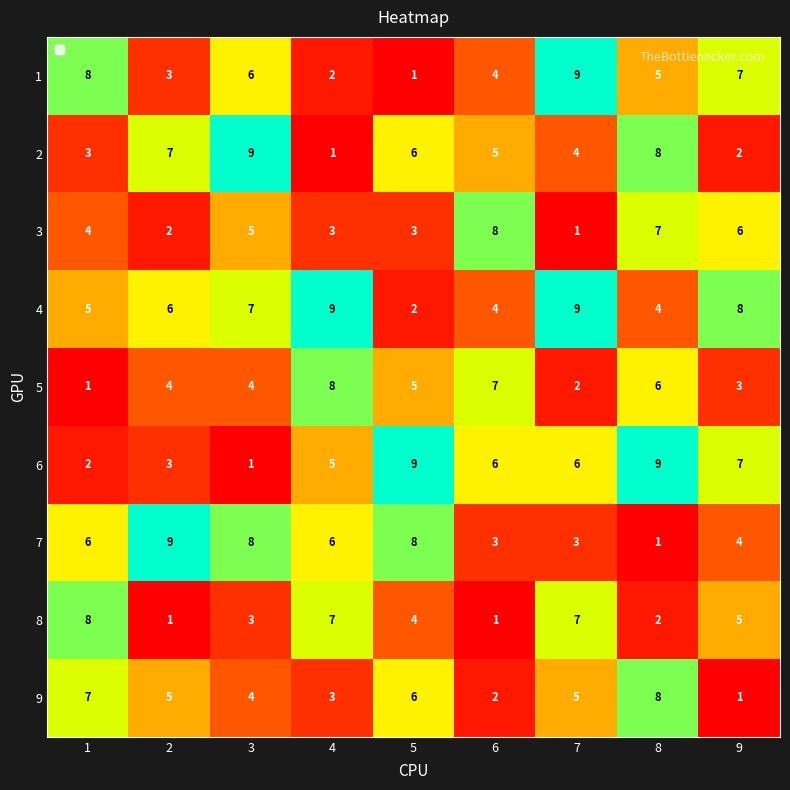

Which series has the largest total across all categories?

4